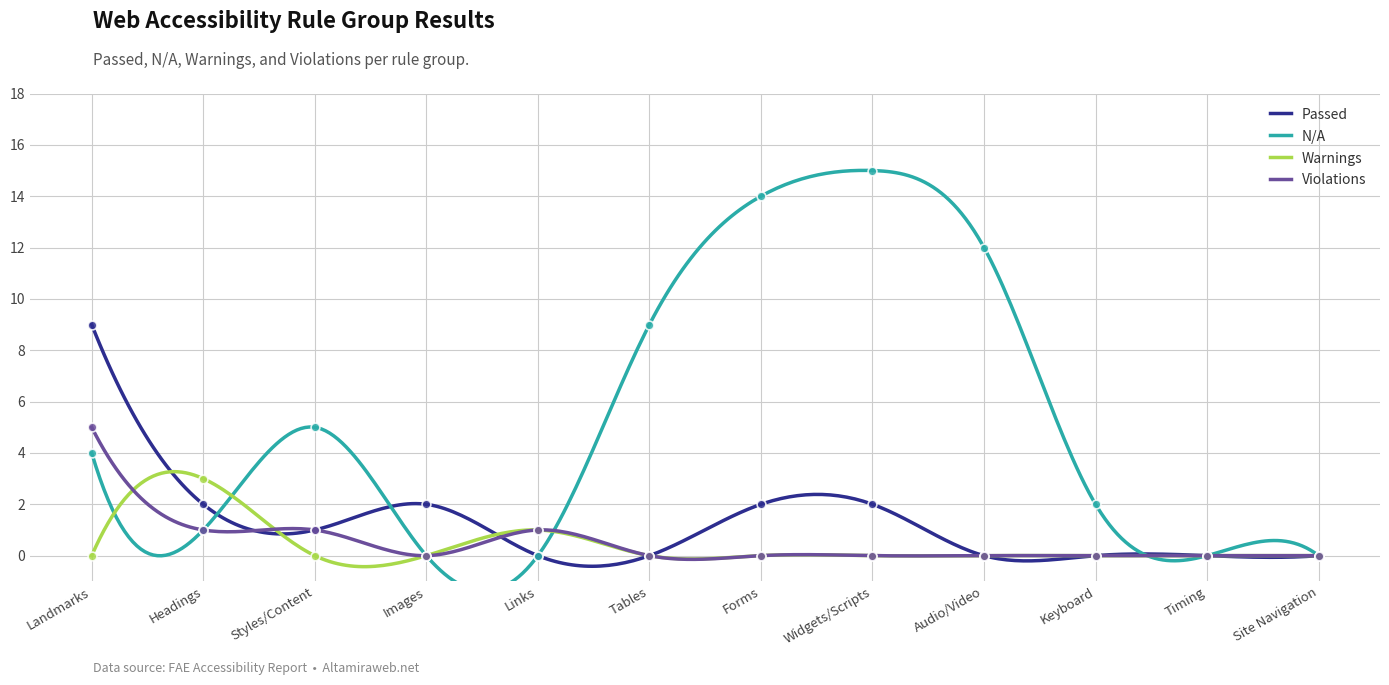

Which series contains the highest Y value?

N/A